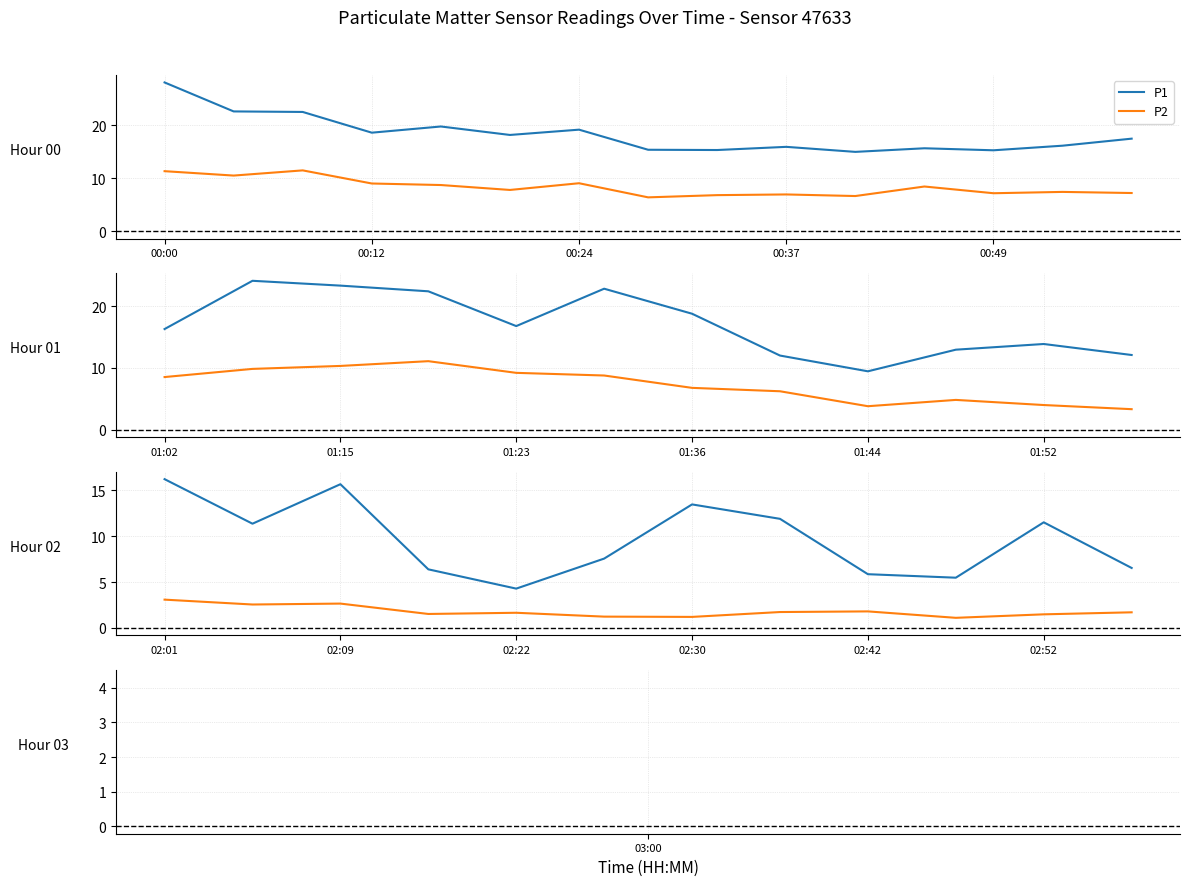

Is it true that P1 equals 11.5 at 02:52?

True